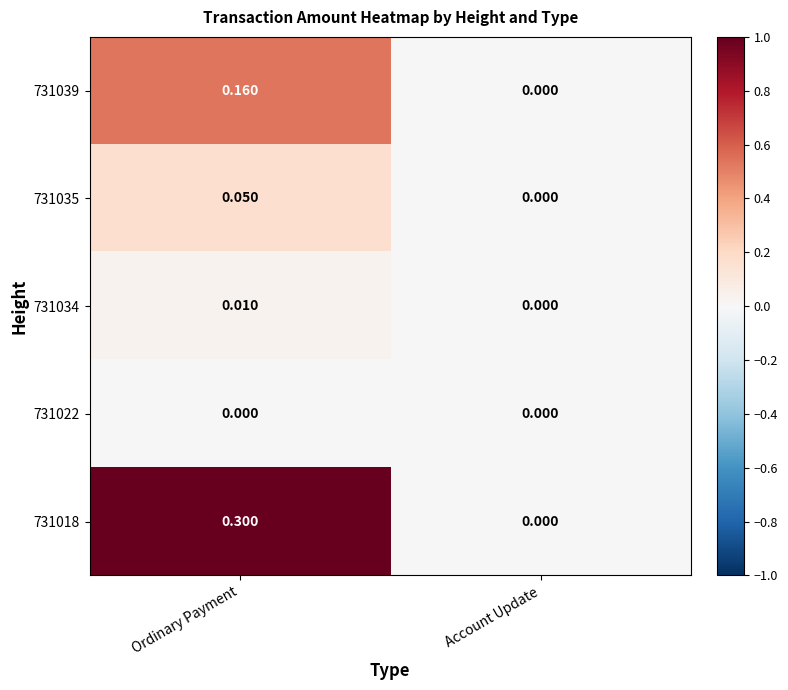

Between Ordinary Payment and Account Update, which series saw the biggest shift?

731018